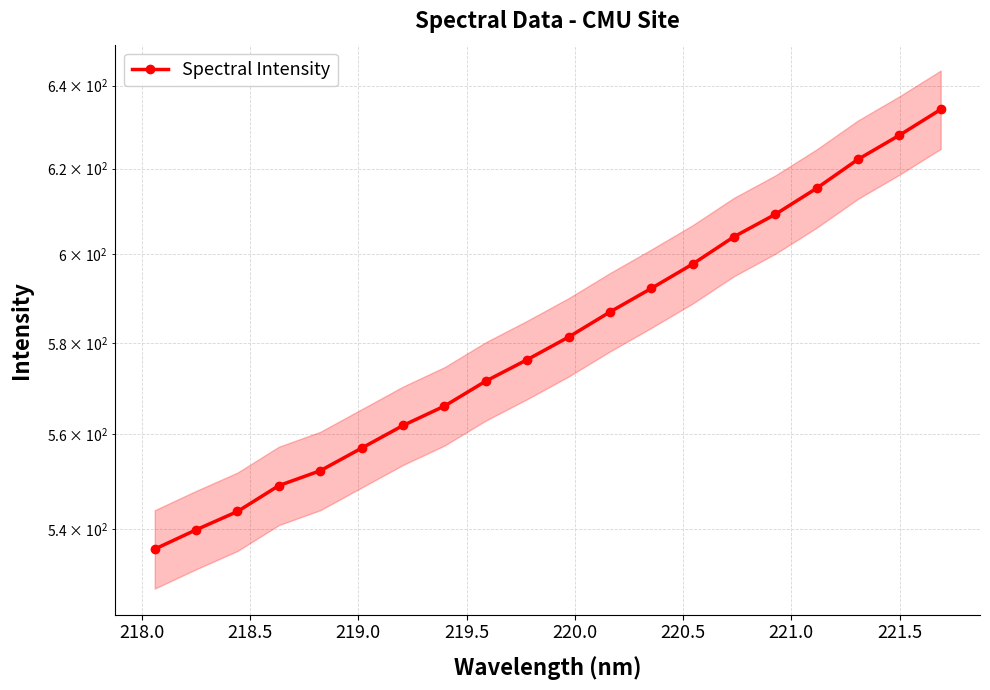

How many values exceed 581?

10